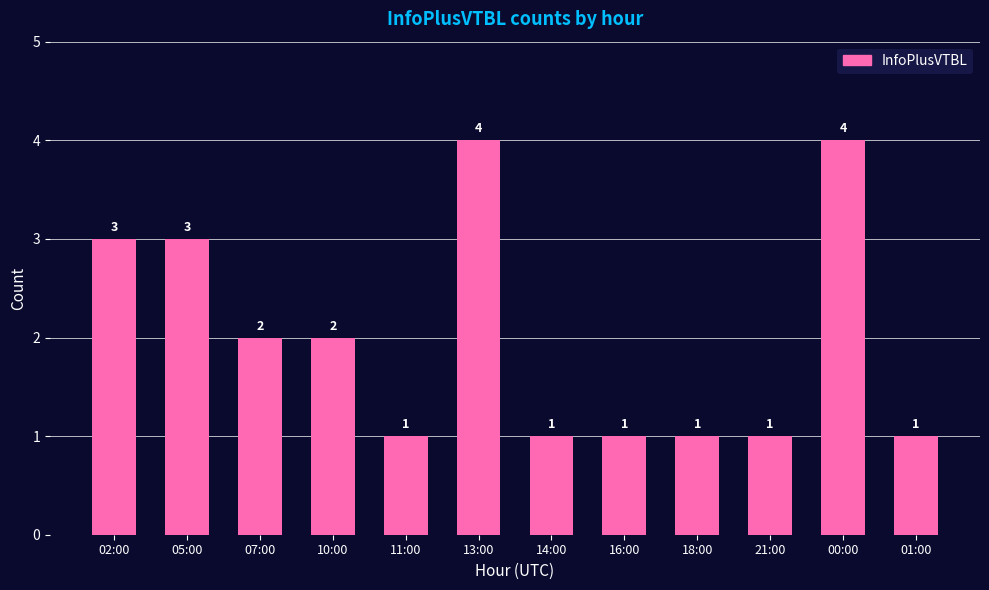

How many values are below 2?

6